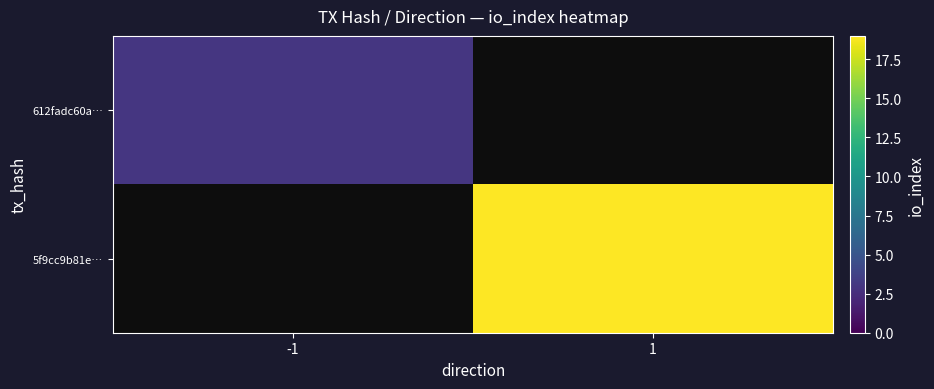

Is it true that 612fadc60a… equals 3.0 at -1?

True